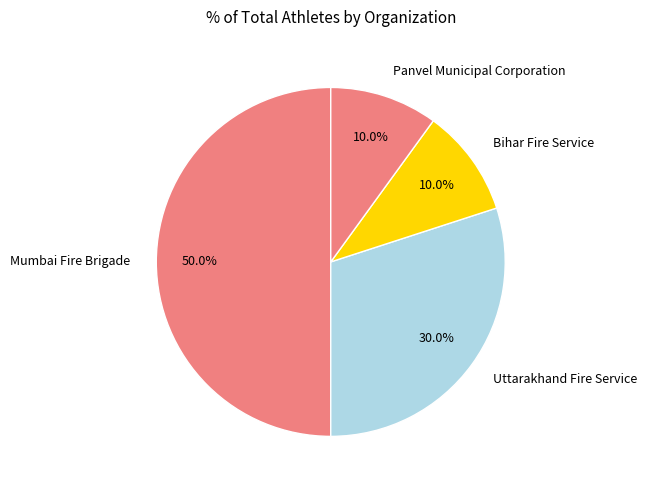

Is Bihar Fire Service the majority of the pie?

No